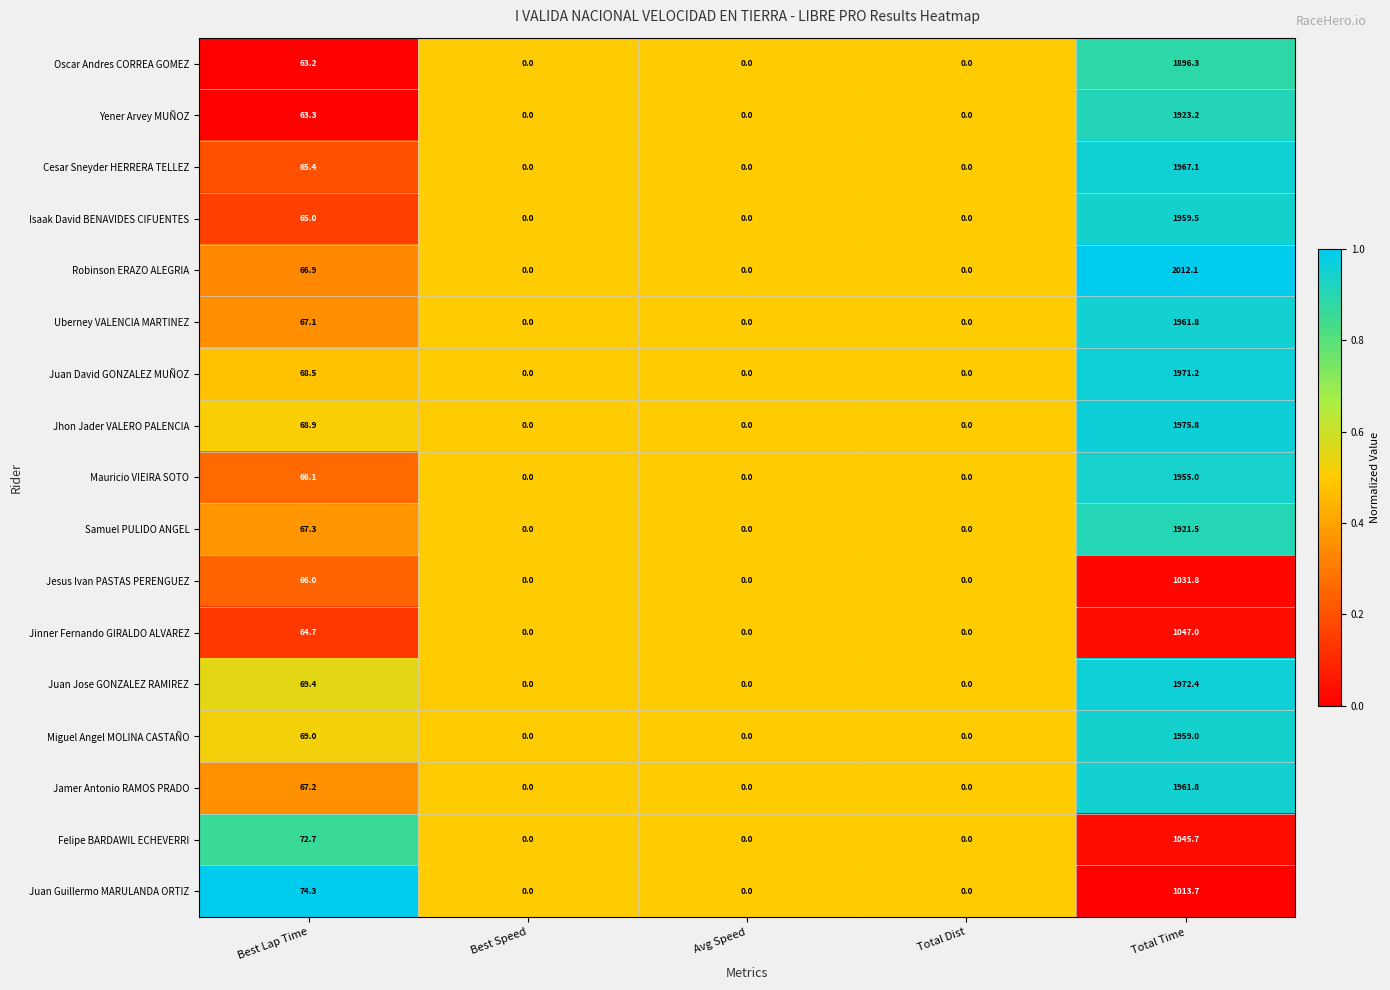

What is the maximum value shown in the chart?

2012.1